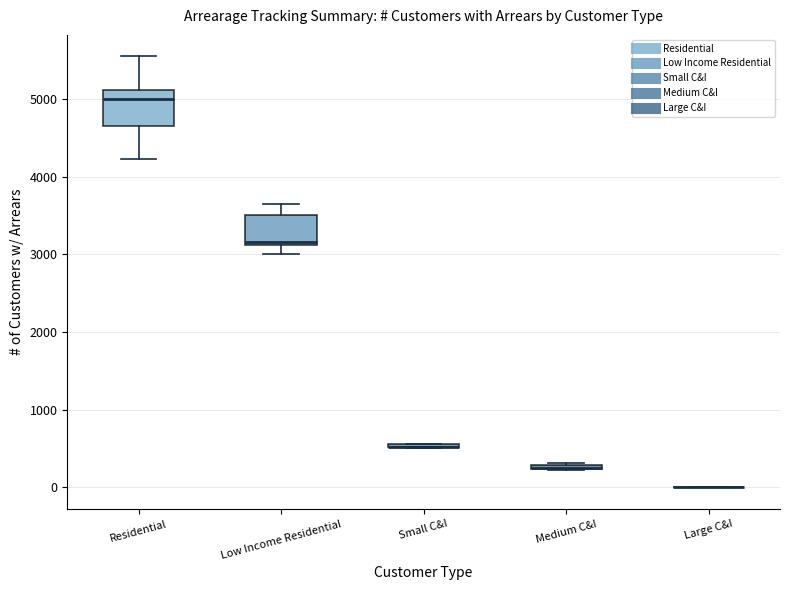

Where is the upper edge of the box for Medium C&I on the y-axis? The values are not printed on the chart, so give them approximately, as read against the axis.

300